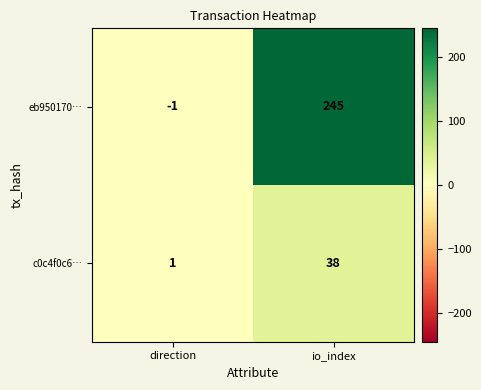

What is the average value of the c0c4f0c6… series?

20